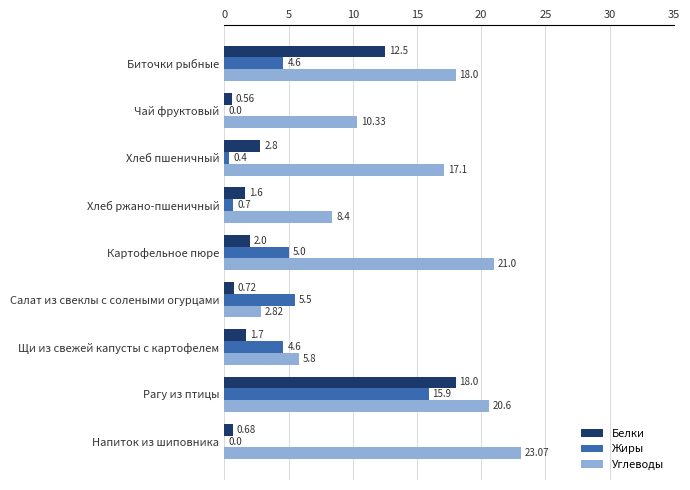

Between Хлеб ржано-пшеничный and Рагу из птицы, which series saw the biggest shift?

Белки